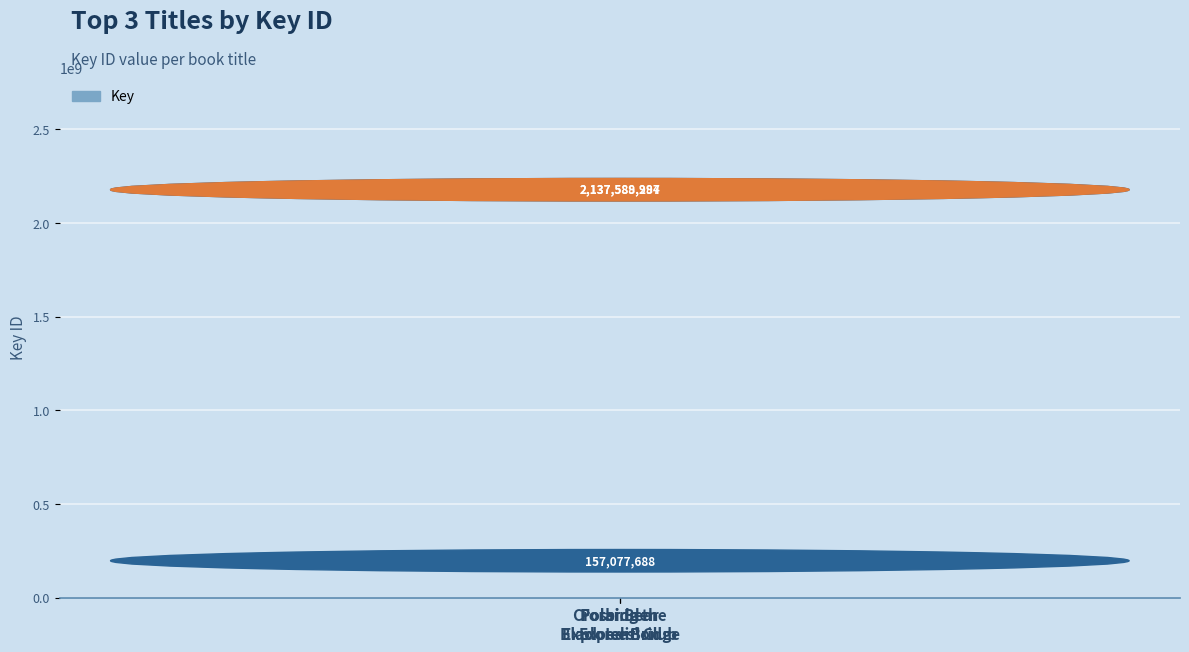

What value does the data have at Crossing the
Black Ice Bridge, to the nearest 10?

2137589280